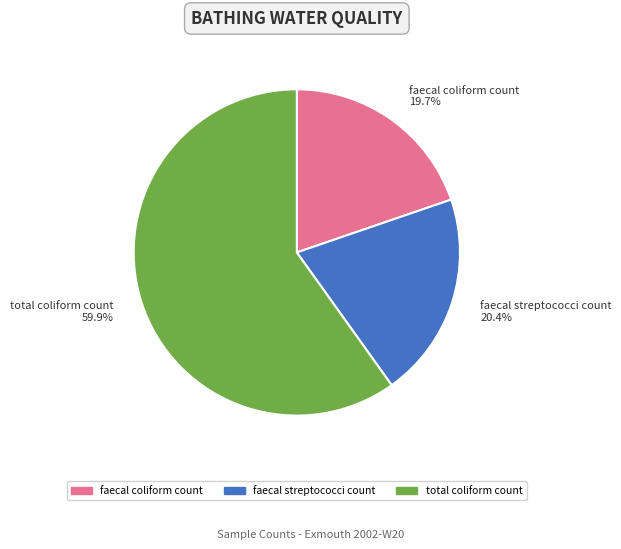

What is the smallest slice in the pie chart?

faecal coliform count